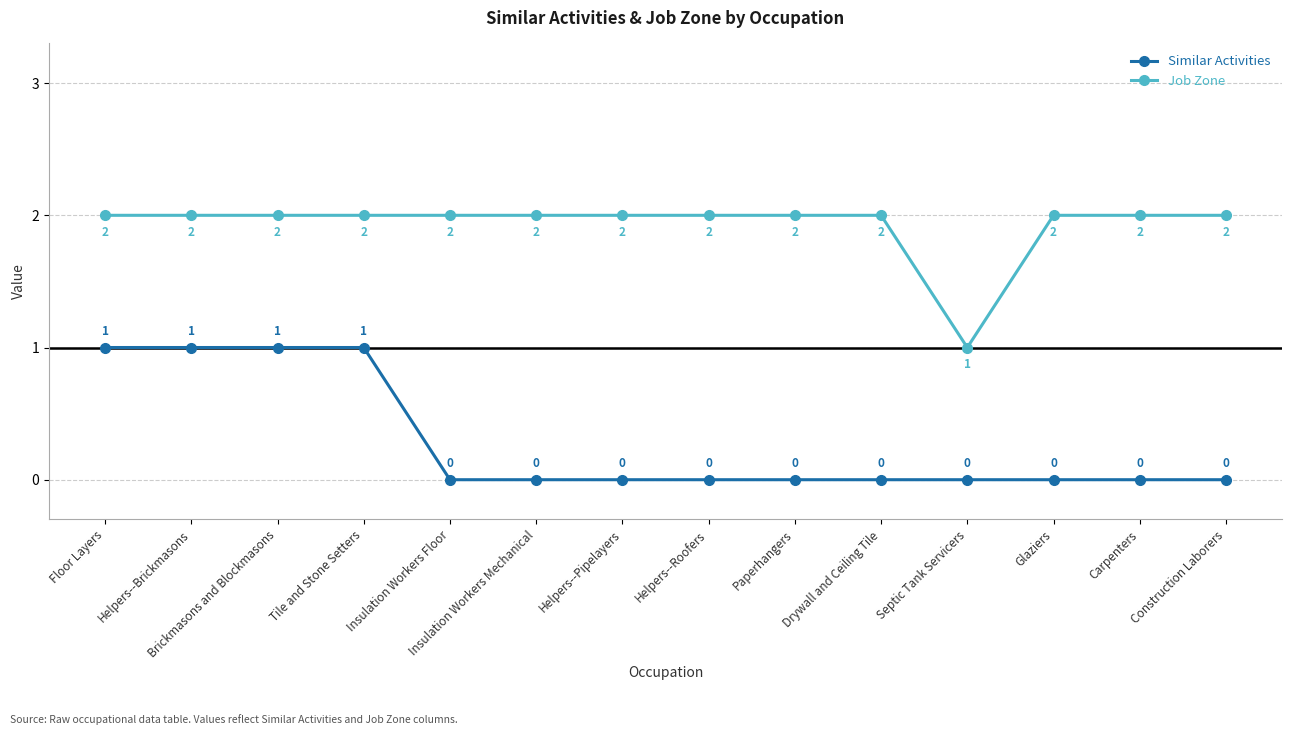

The value of Similar Activities at Floor Layers is 1. True or false?

True